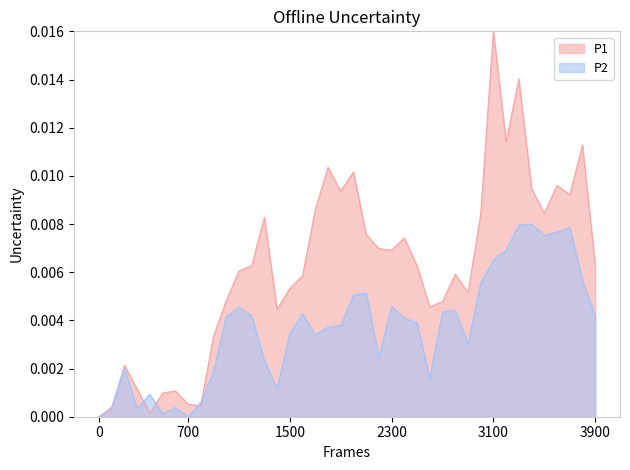

Count the number of data series in this chart.

2